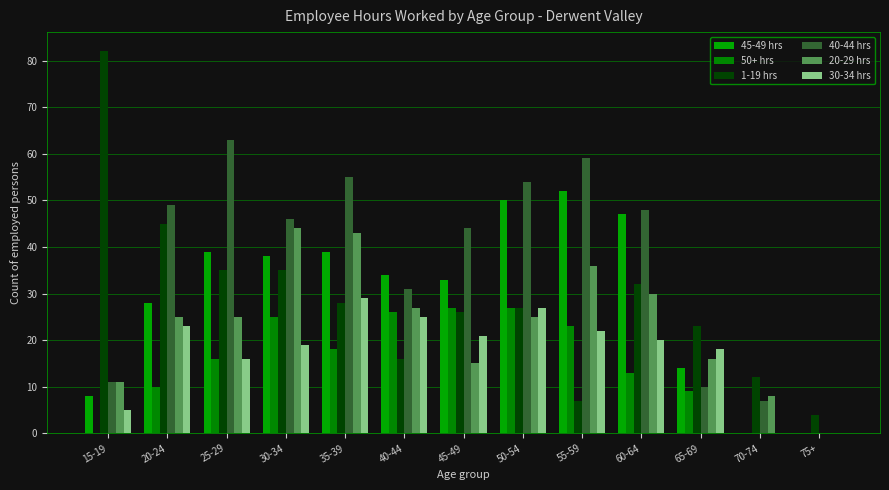

Reading left to right, list all the values displayed in this chart.

45-49 hrs: 8	28	39	38	39	34	33	50	52	47	14	0	0
50+ hrs: 0	10	16	25	18	26	27	27	23	13	9	0	0
1-19 hrs: 82	45	35	35	28	16	26	27	7	32	23	12	4
40-44 hrs: 11	49	63	46	55	31	44	54	59	48	10	7	0
20-29 hrs: 11	25	25	44	43	27	15	25	36	30	16	8	0
30-34 hrs: 5	23	16	19	29	25	21	27	22	20	18	0	0